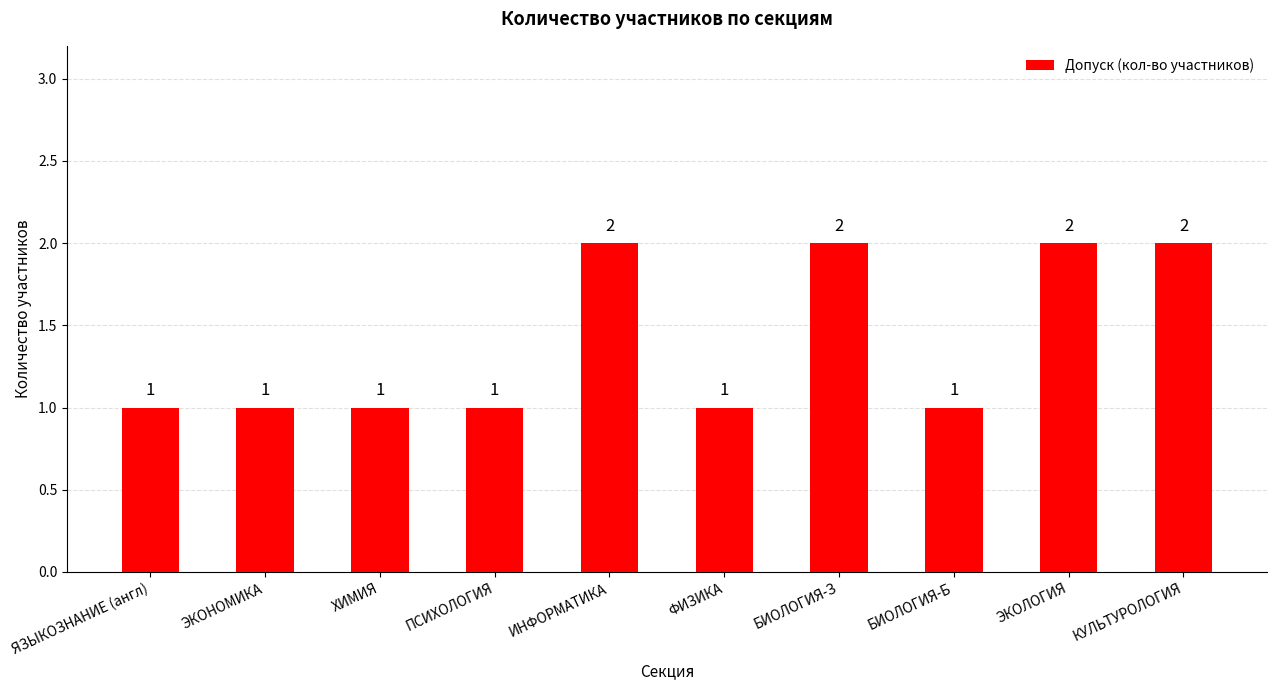

The value at ЭКОЛОГИЯ is 1. True or false?

False